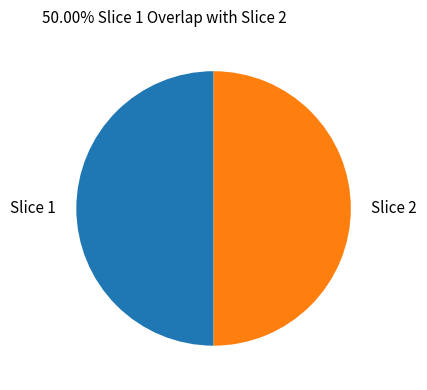

Is it true that Slice 1 is 36% of the pie?

False